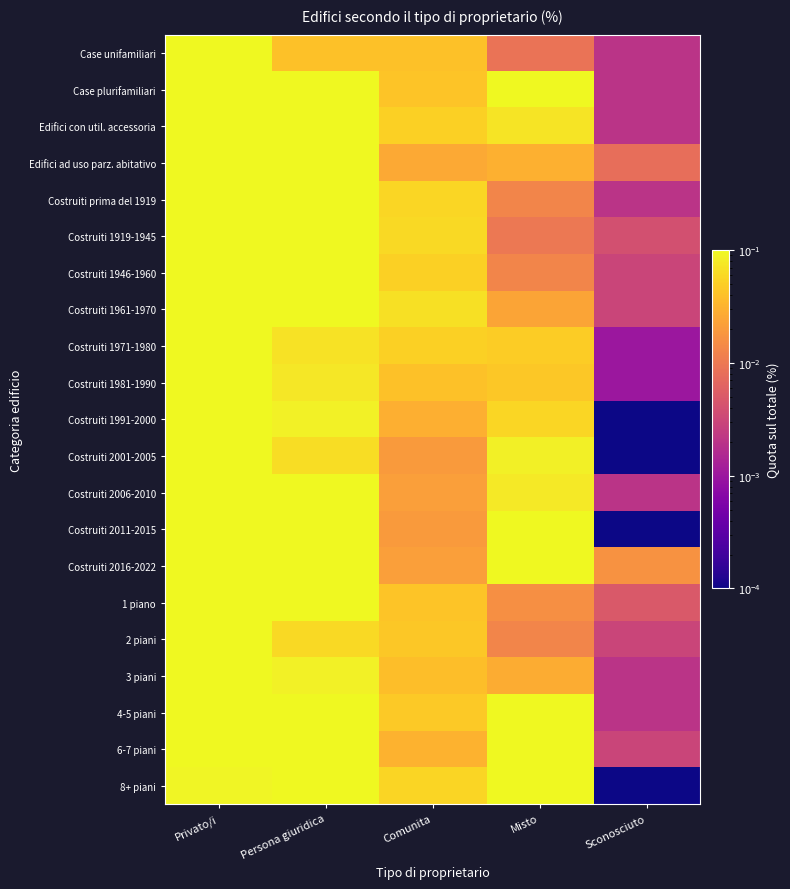

What is the greatest value displayed?

0.9